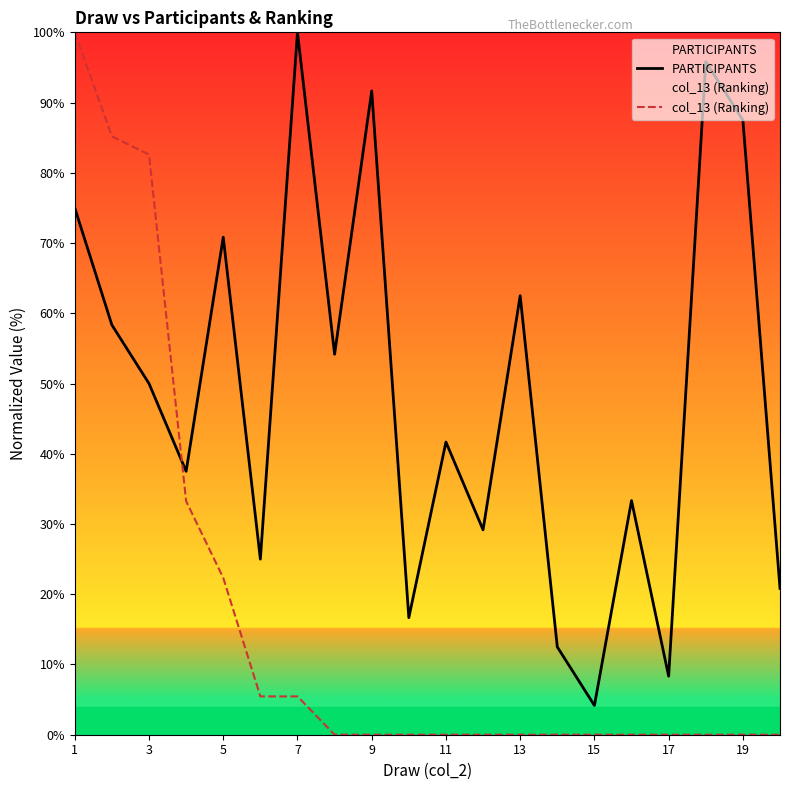

Rank the series by their maximum value, from highest to lowest.

PARTICIPANTS, col_13 (Ranking)